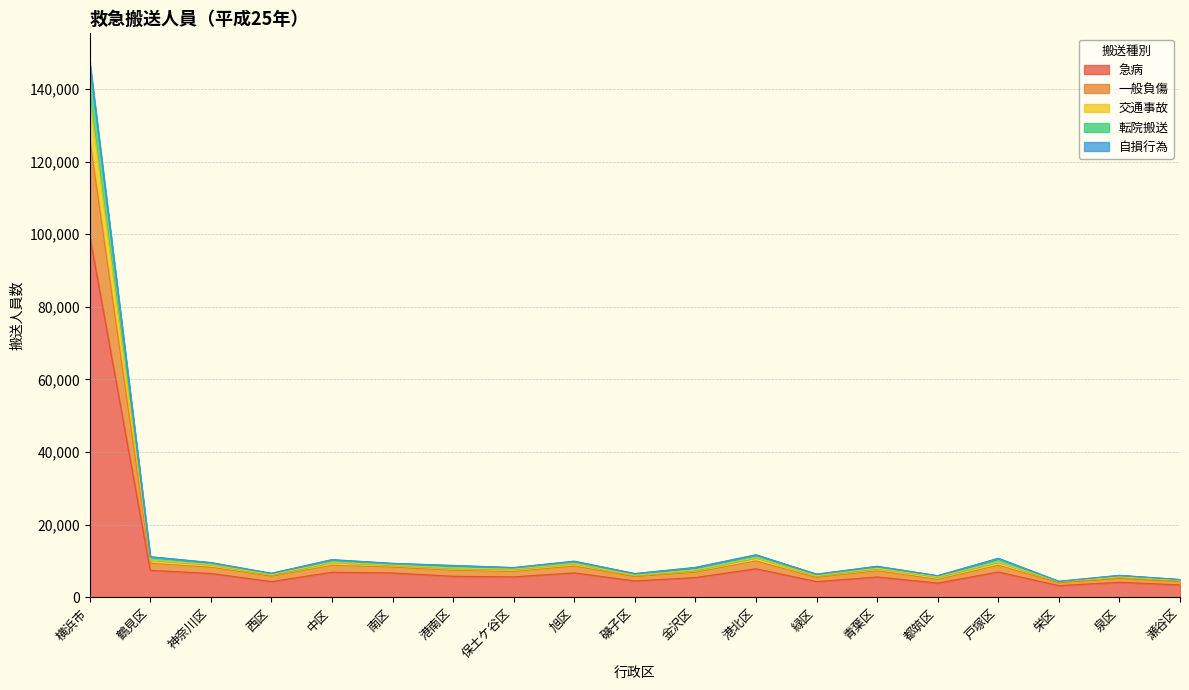

At which label is 急病 closest to 51418?

港北区